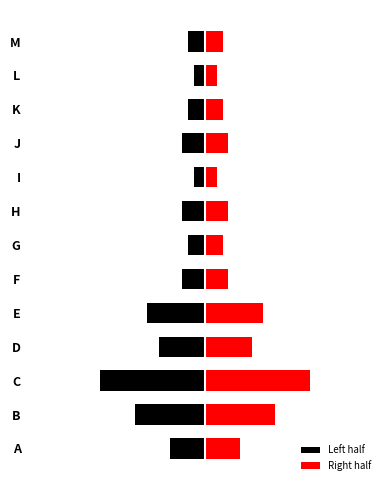

How many values in the Right half series are below 2?

5